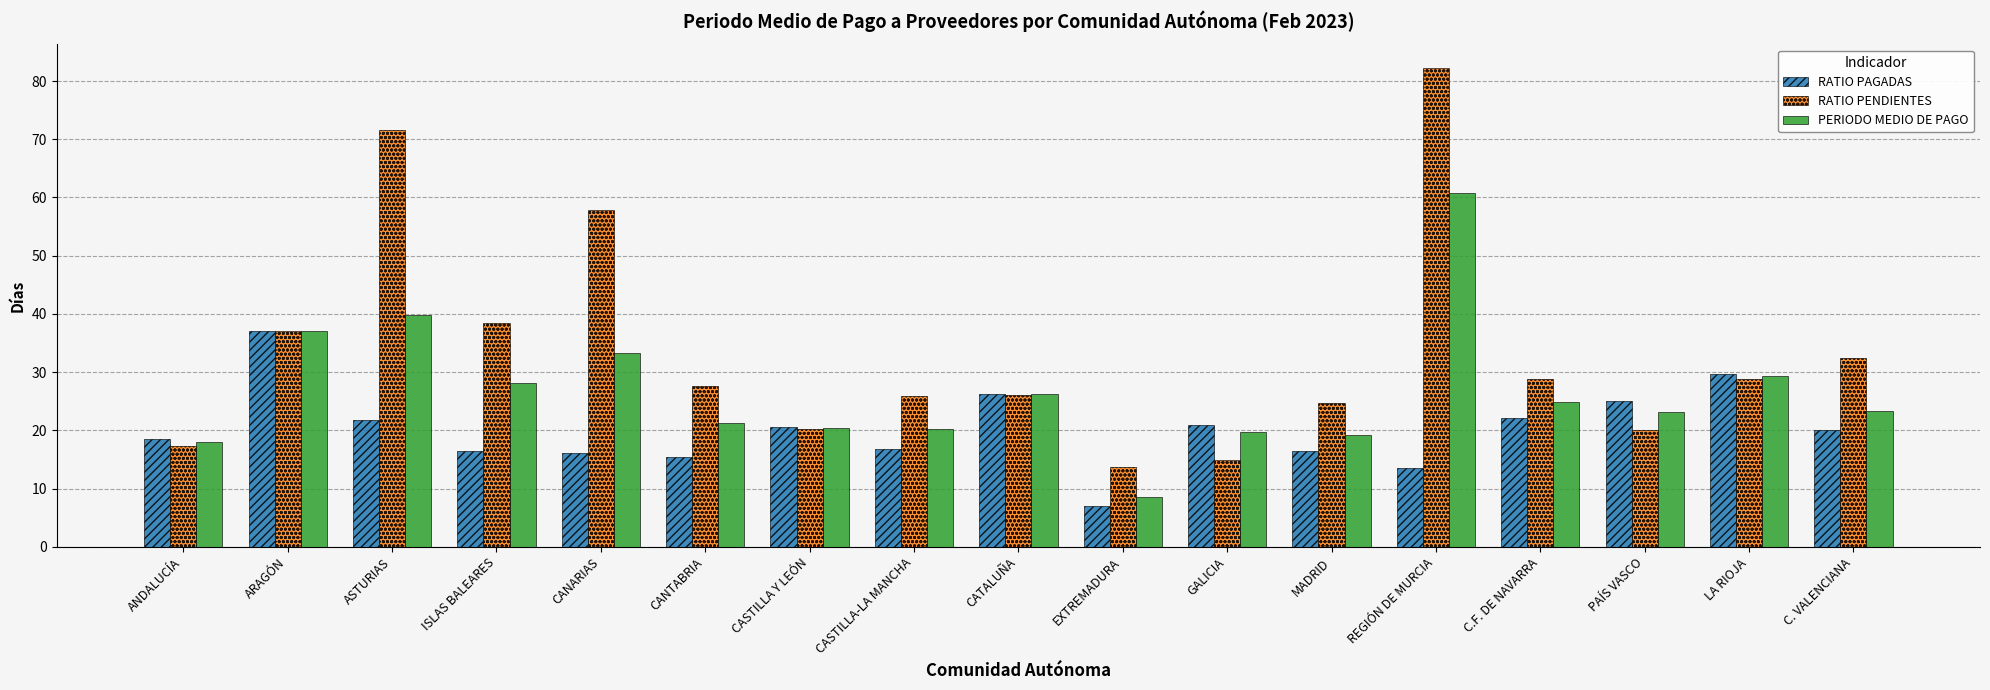

Is the value of PERIODO MEDIO DE PAGO at ARAGÓN greater than the value of RATIO PENDIENTES at CATALUÑA?

Yes